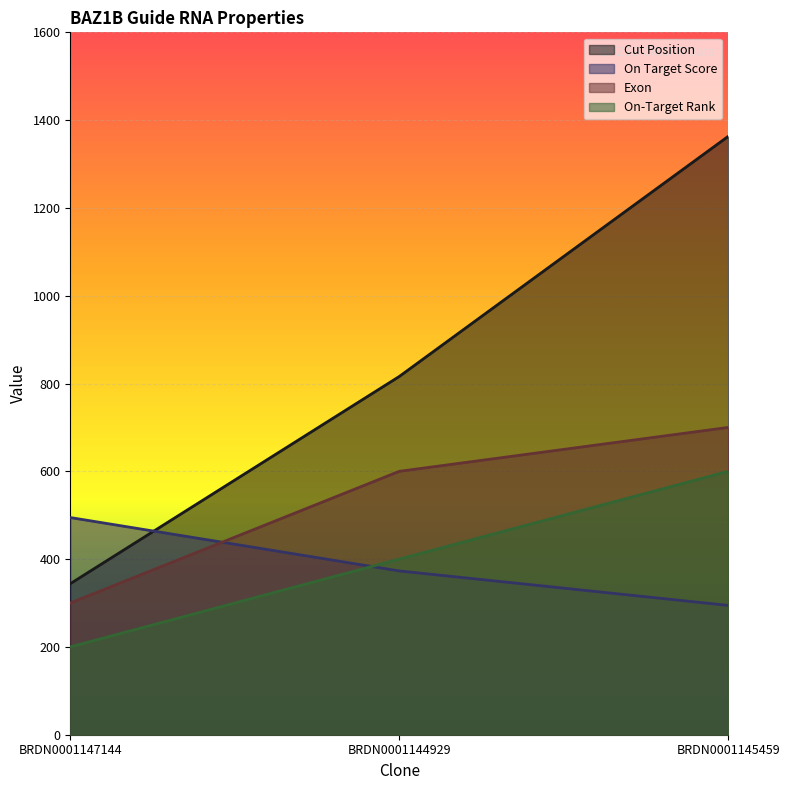

What is the maximum value for Exon?

700.0